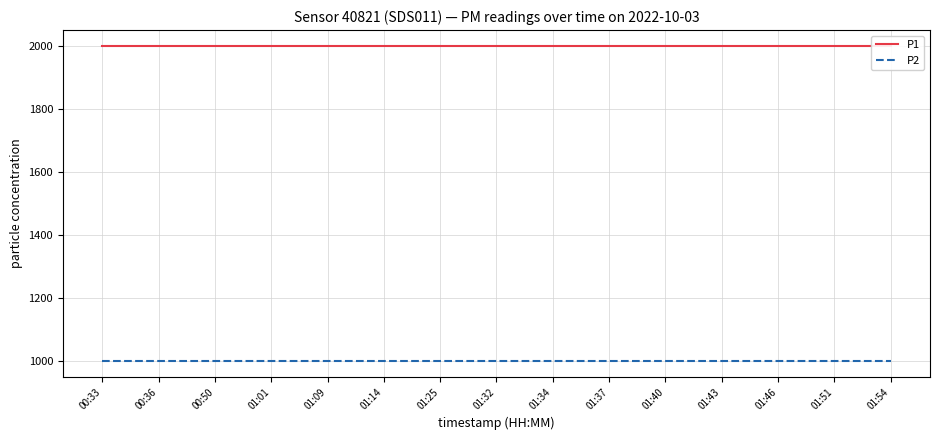

Is it true that P2 equals 1659.6 at 01:25?

False